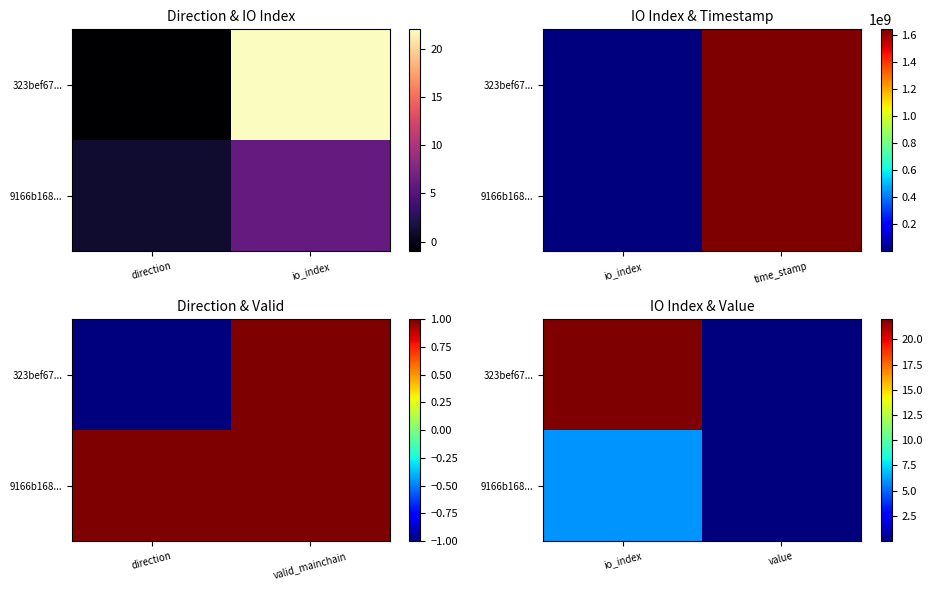

Between io_index and value, which series saw the biggest shift?

323bef67...